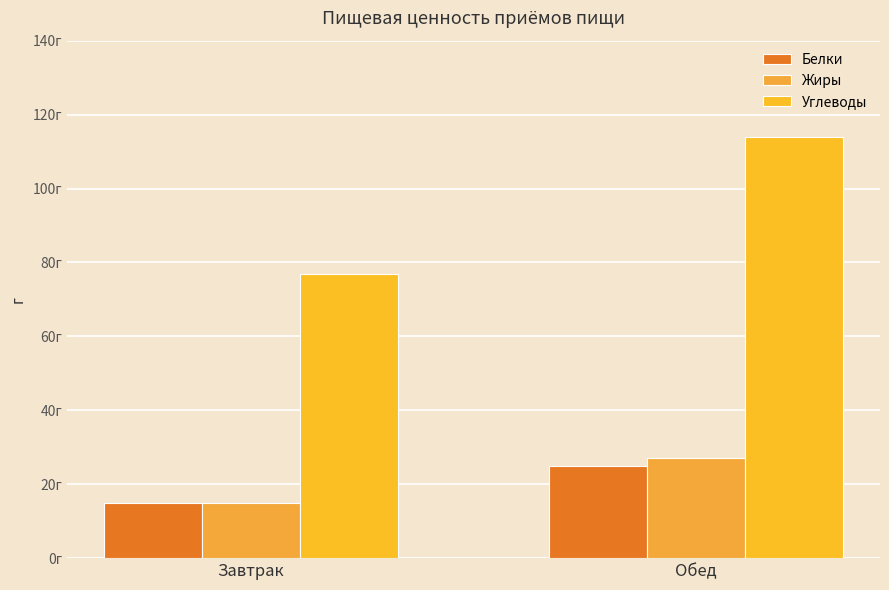

List the labels in order of Углеводы value, largest first.

Обед, Завтрак